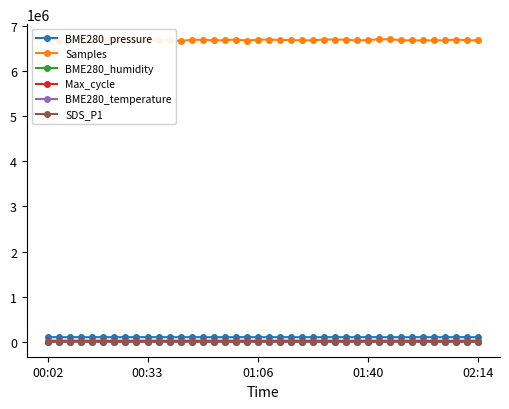

What are all the series names shown in the legend?

BME280_pressure, Samples, BME280_humidity, Max_cycle, BME280_temperature, SDS_P1